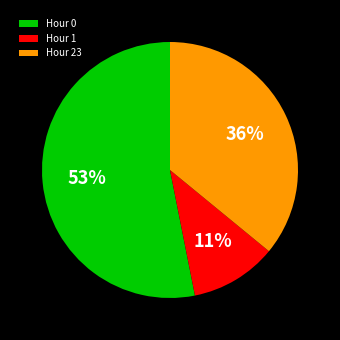

Do Hour 23 and Hour 0 together represent more than half of the pie?

Yes